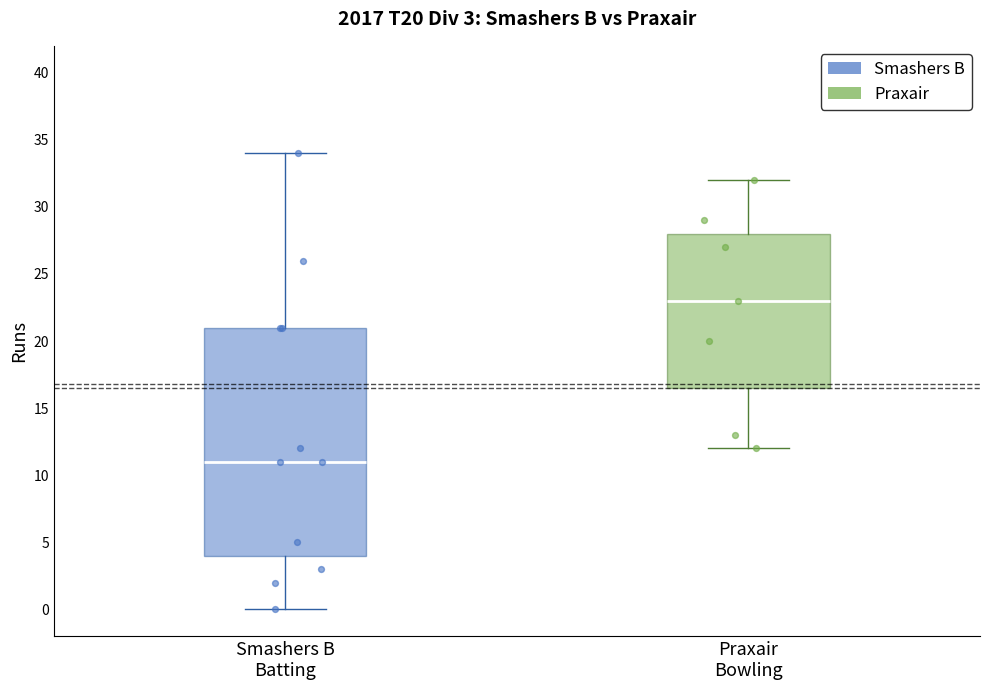

Which box's median line is the highest?

Praxair Bowling